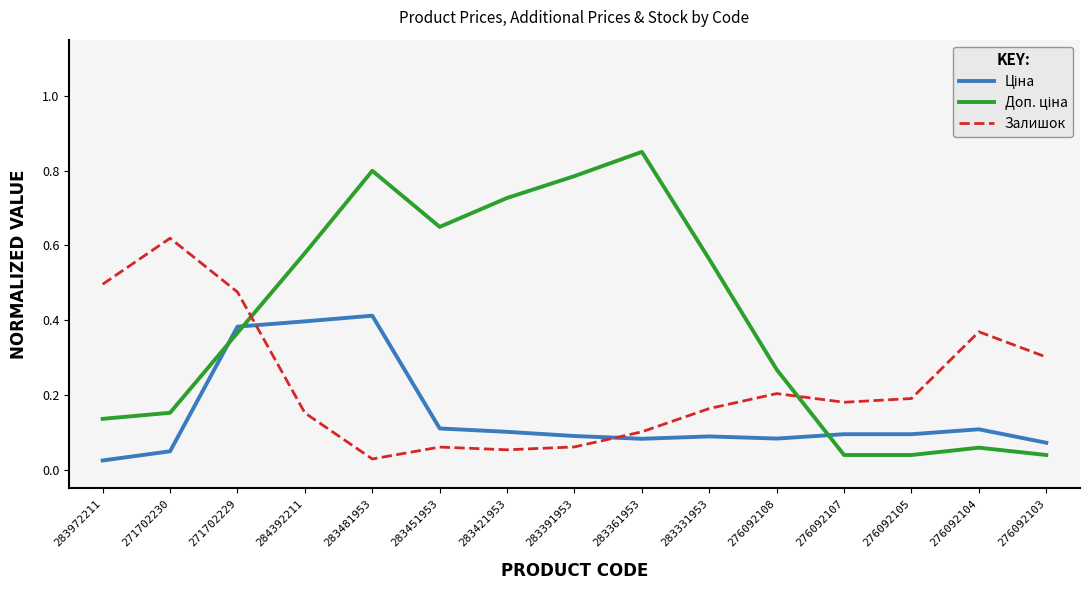

True or false: Залишок has a value of 0.1 at 283421953.

True